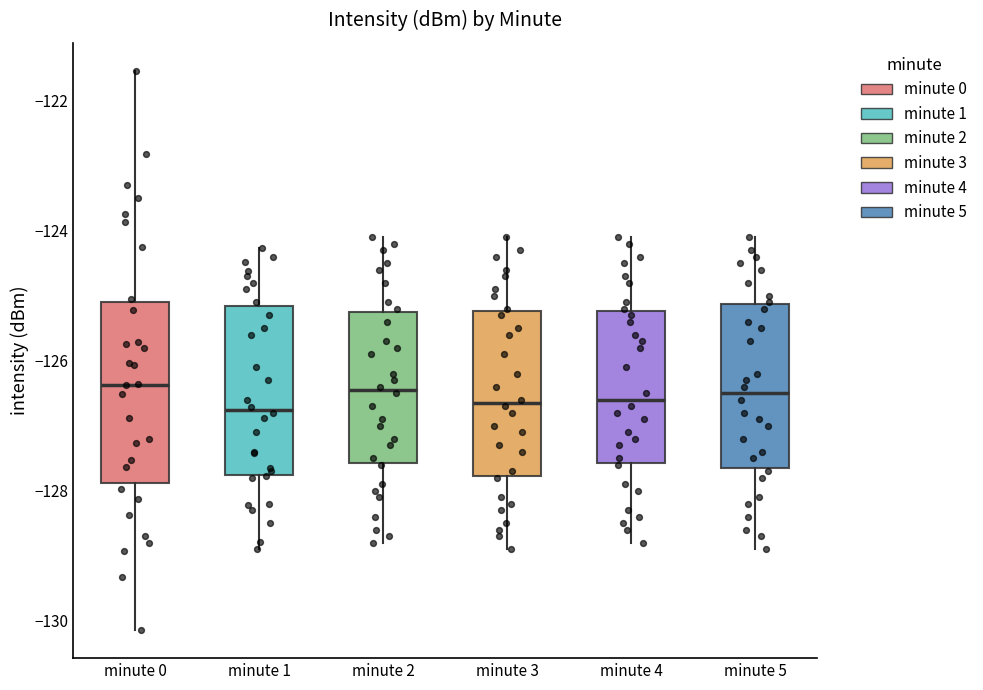

Reading left to right, transcribe this box plot: for each box, give where its median line is, the range the box spans, and where its two whiskers end, as read against the y-axis. The values are not printed on the chart, so give them approximately, as read against the axis.

minute 0: median -126.4, box -127.8 to -125.0, whiskers -130.2 to -121.6
minute 1: median -126.8, box -127.8 to -125.2, whiskers -128.8 to -124.2
minute 2: median -126.4, box -127.6 to -125.2, whiskers -128.8 to -124.0
minute 3: median -126.6, box -127.8 to -125.2, whiskers -128.8 to -124.0
minute 4: median -126.6, box -127.6 to -125.2, whiskers -128.8 to -124.0
minute 5: median -126.4, box -127.6 to -125.2, whiskers -128.8 to -124.0